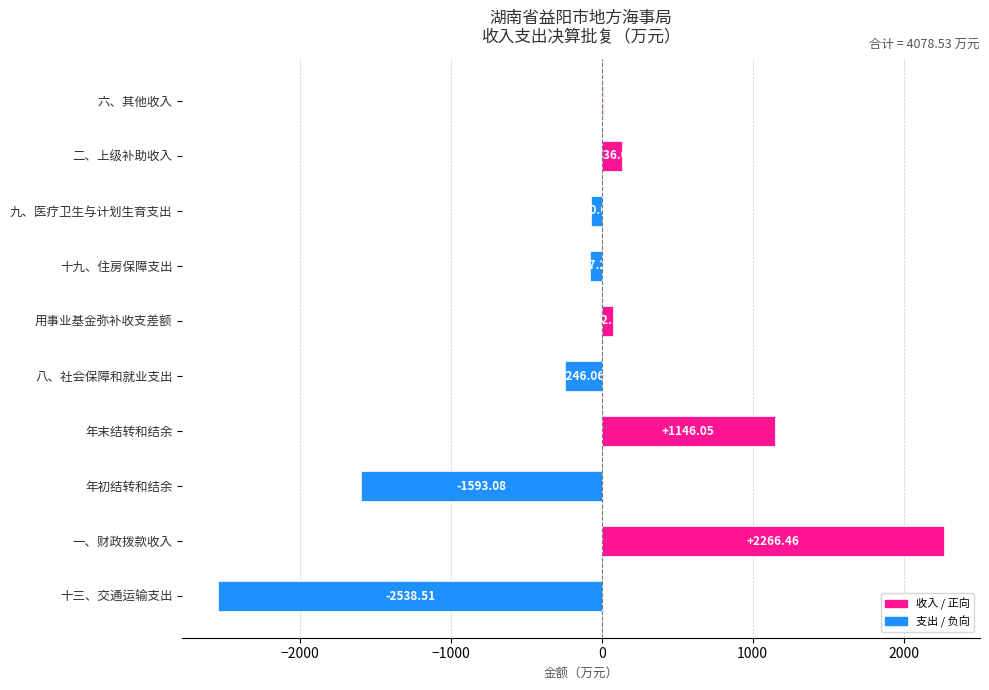

Are the bars horizontal?

Yes